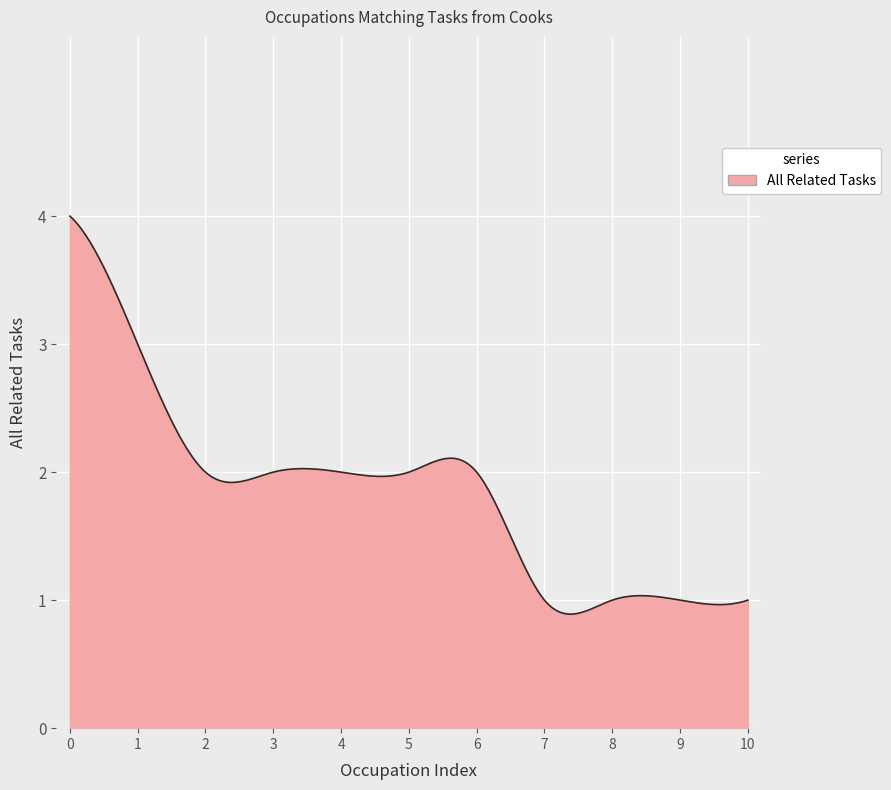

What is the difference between the maximum and minimum values?

3.1